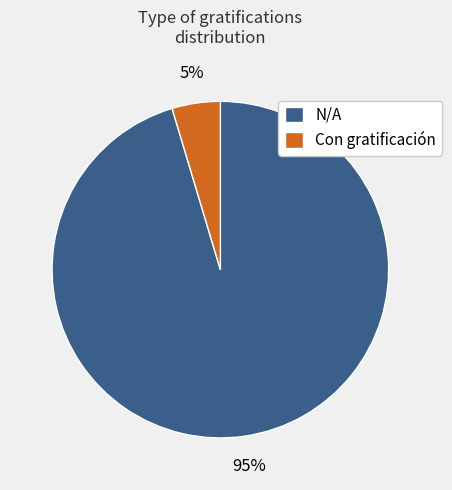

Is the sum of Con gratificación and N/A greater than half?

Yes